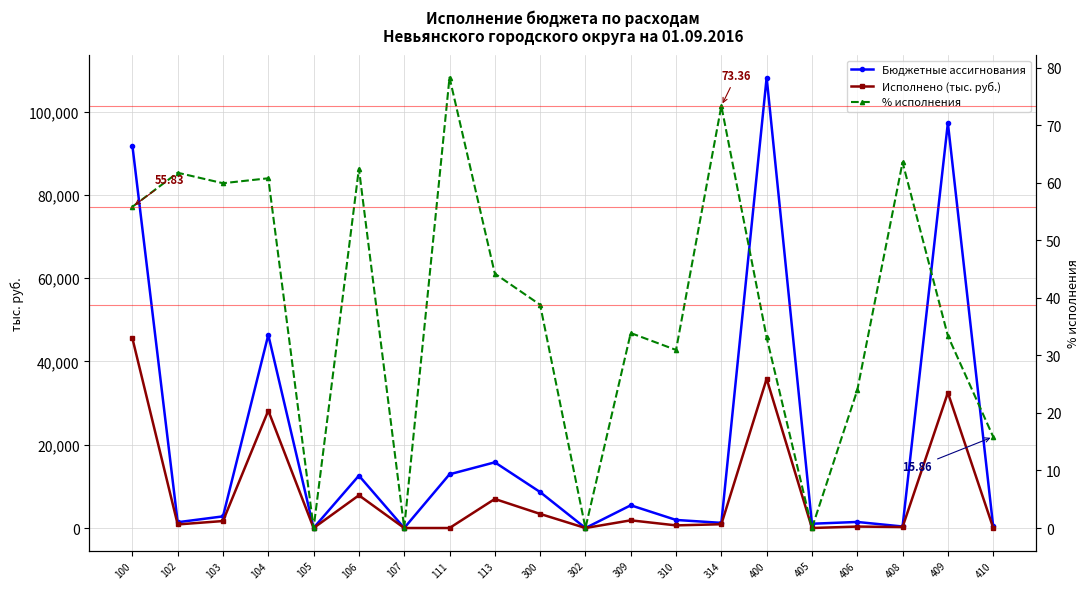

List the series in order of their peak value, highest first.

Бюджетные ассигнования, Исполнено (тыс. руб.), % исполнения